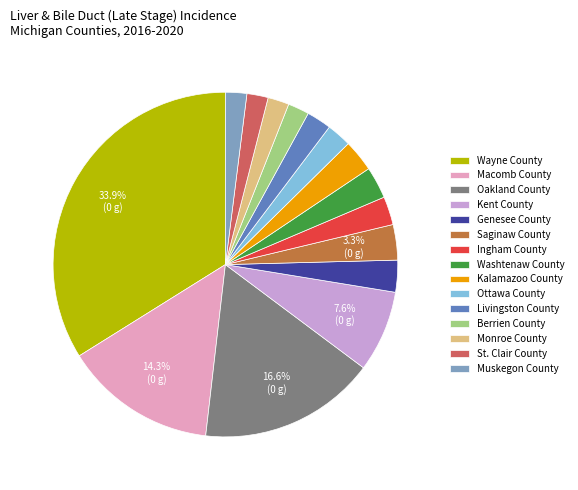

To the nearest percent, what is the difference between the Macomb County and Oakland County slice percentages?

2%